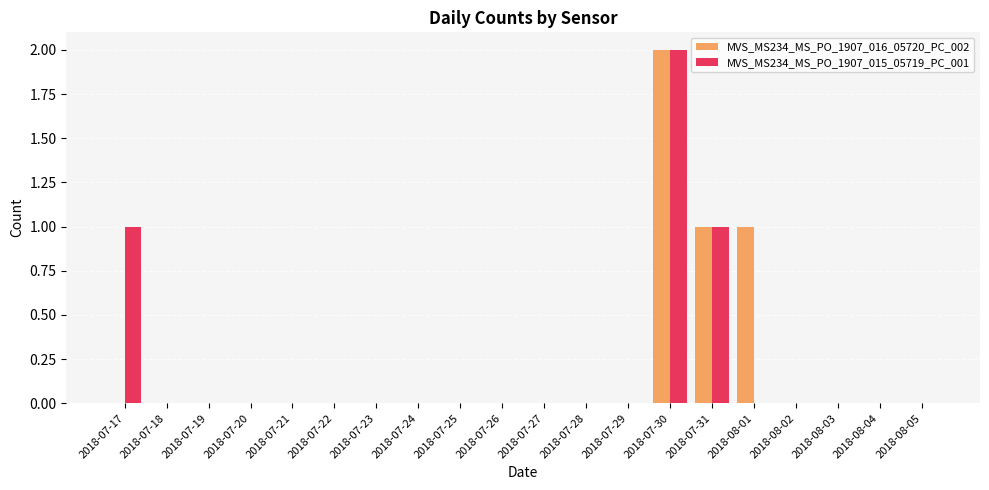

The value of MVS_MS234_MS_PO_1907_016_05720_PC_002 at 2018-07-27 is 1. True or false?

False